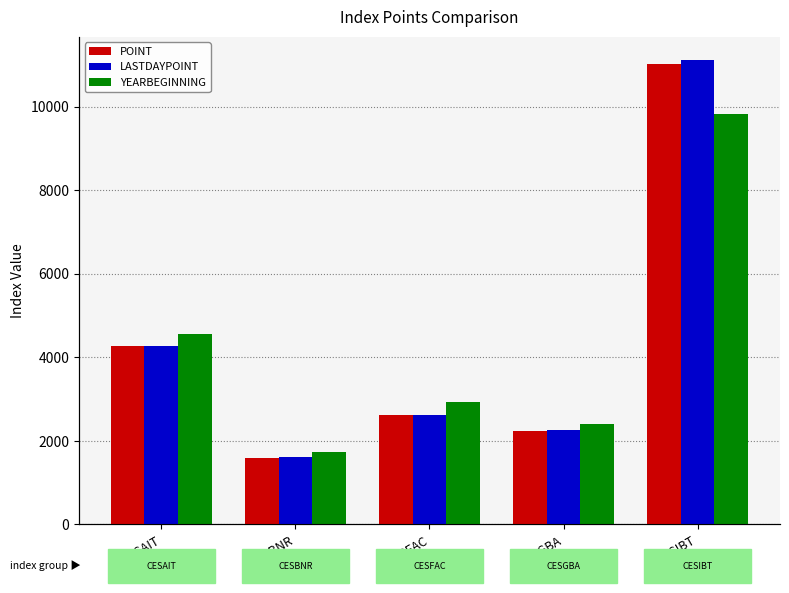

What are all the series names shown in the legend?

POINT, LASTDAYPOINT, YEARBEGINNING